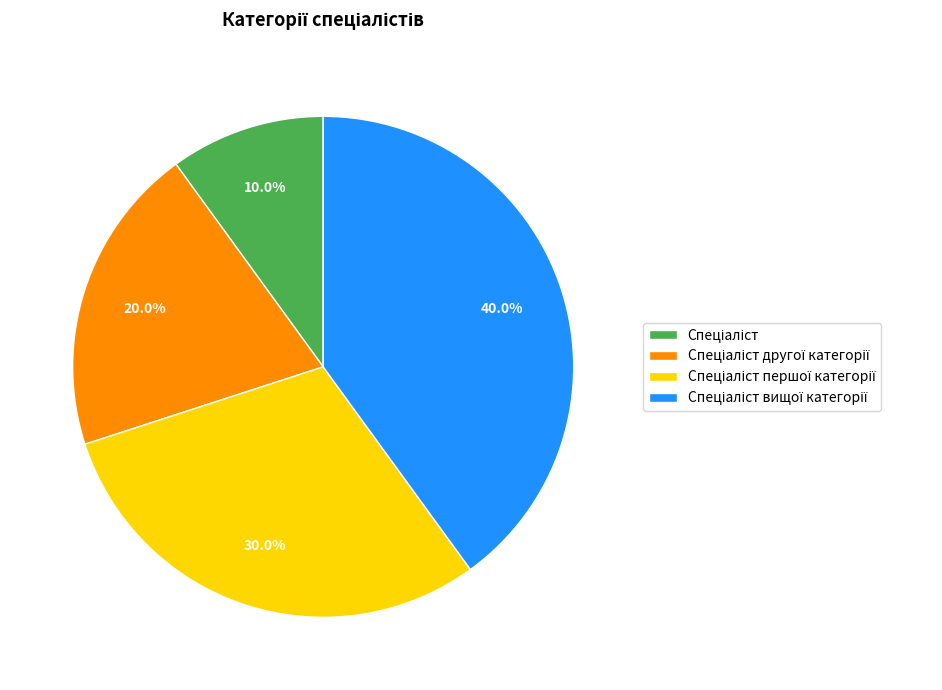

How many segments does this pie chart have?

4